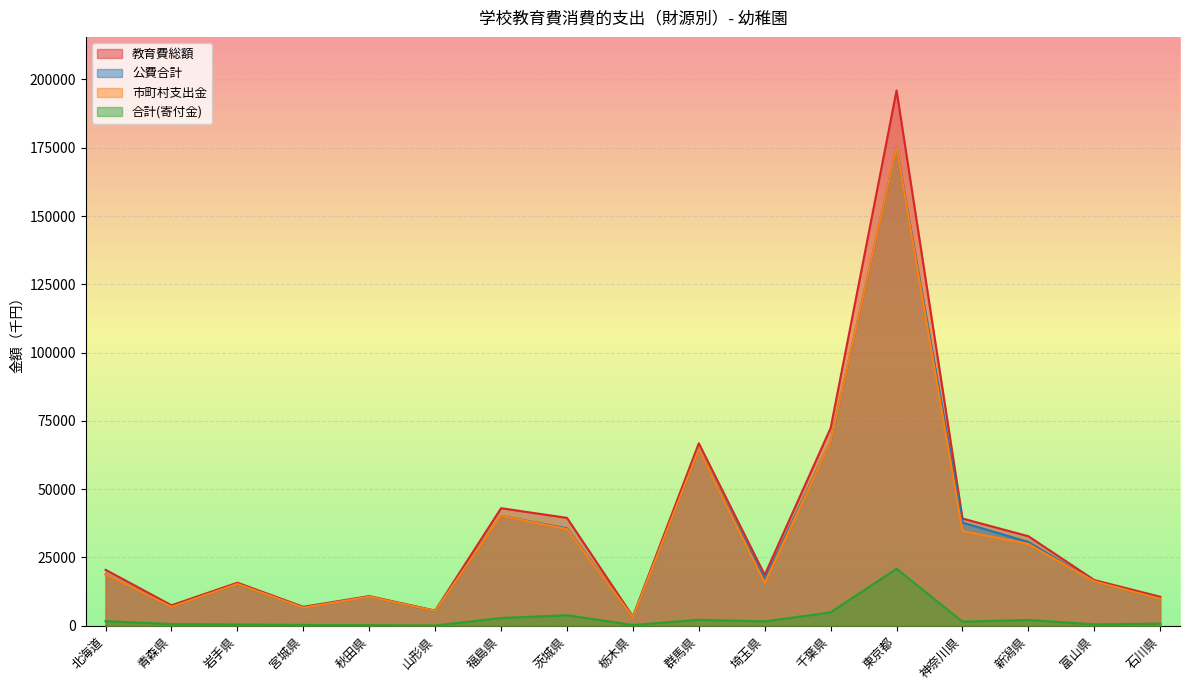

Which series has the largest total across all categories?

教育費総額